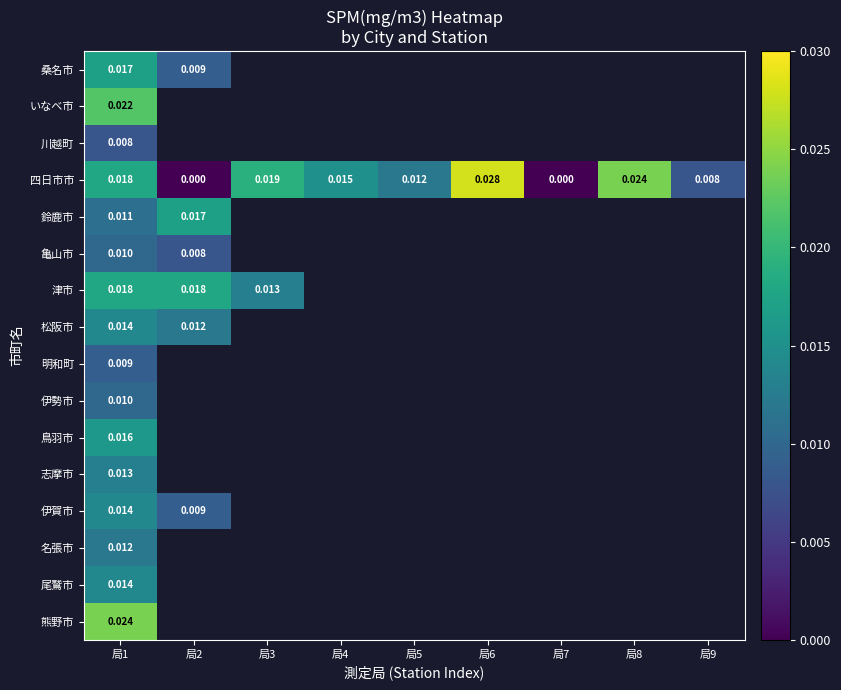

At which category is the sum across all series the highest?

局1